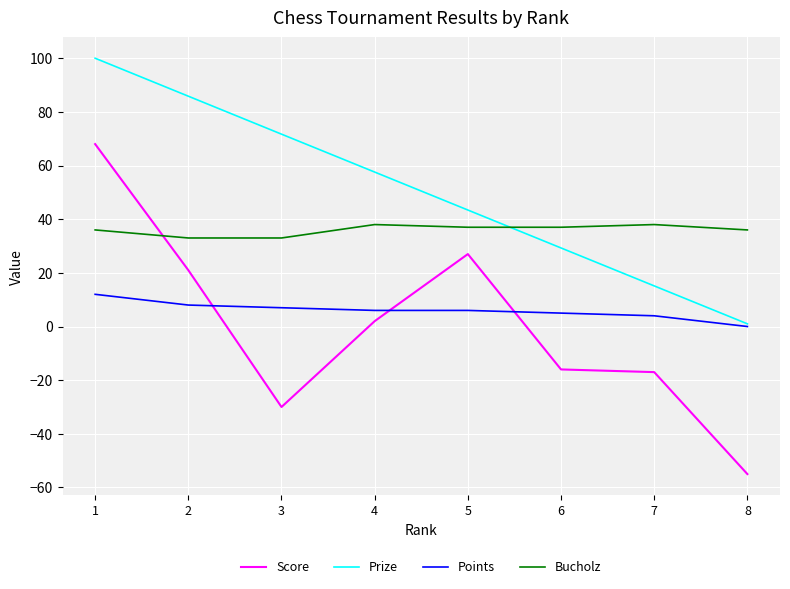

What is the spread (max minus min) of values at 1?

88.0